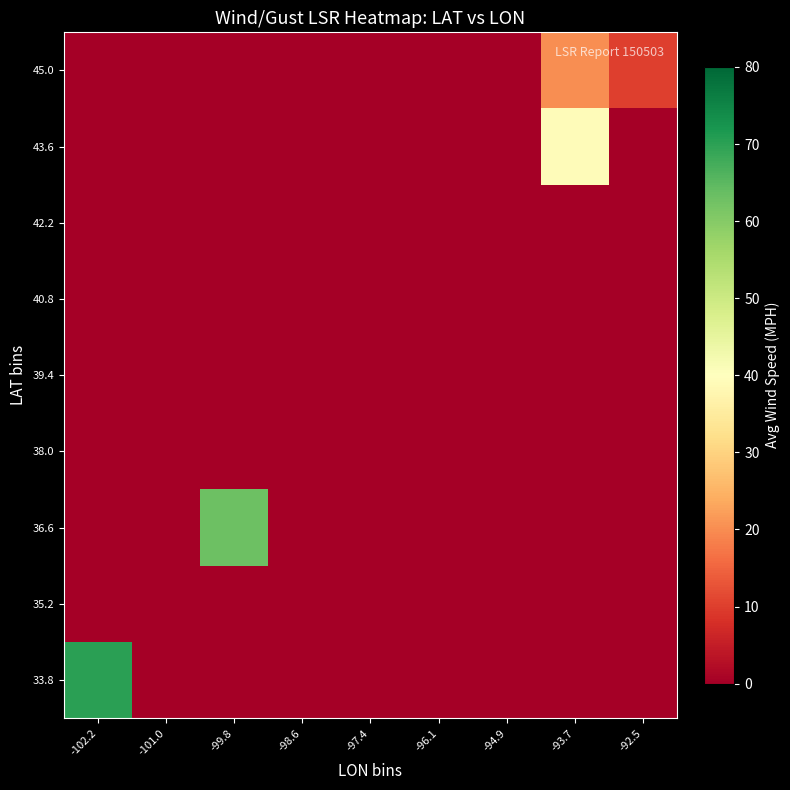

Which has a higher value, -94.9 or -97.4?

-94.9